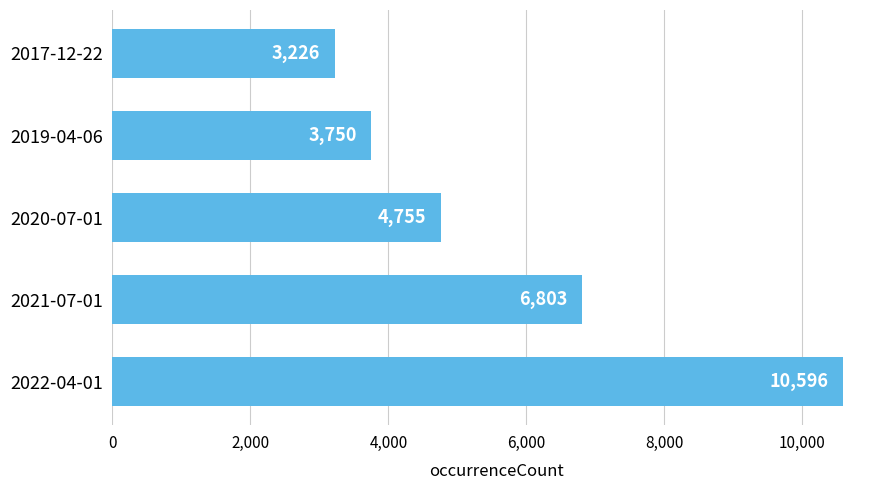

What is the greatest value displayed?

10596